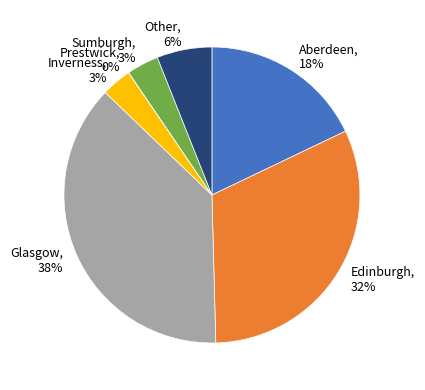

To the nearest percent, what is the difference between the Inverness, 3% and Aberdeen, 18% slice percentages?

15%